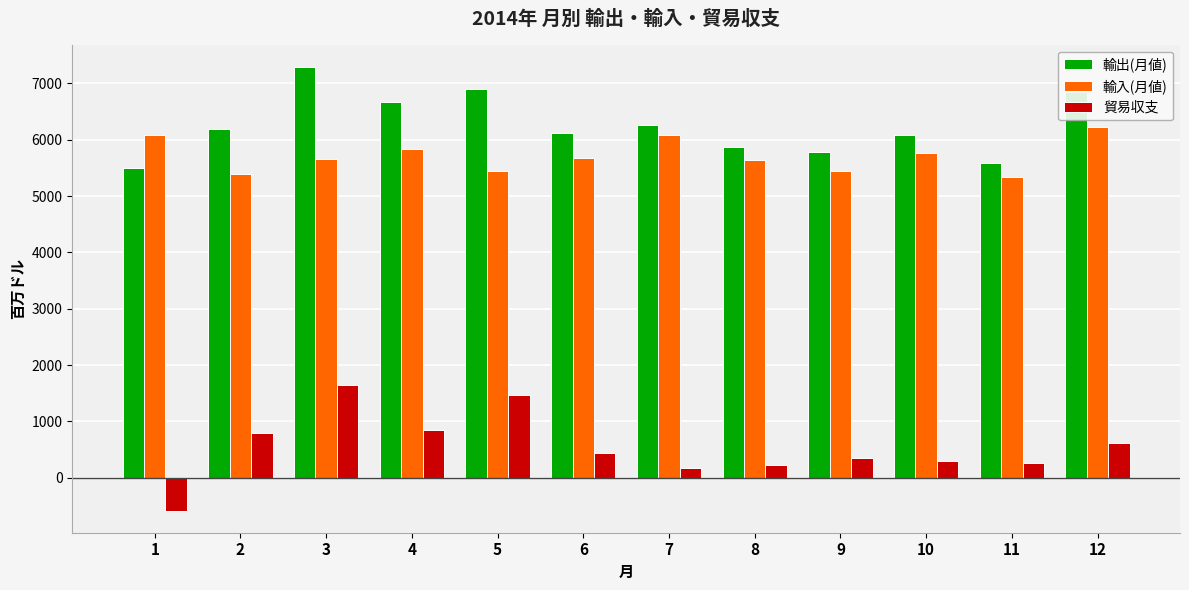

What is the average value of the 輸入(月値) series?

5716.6